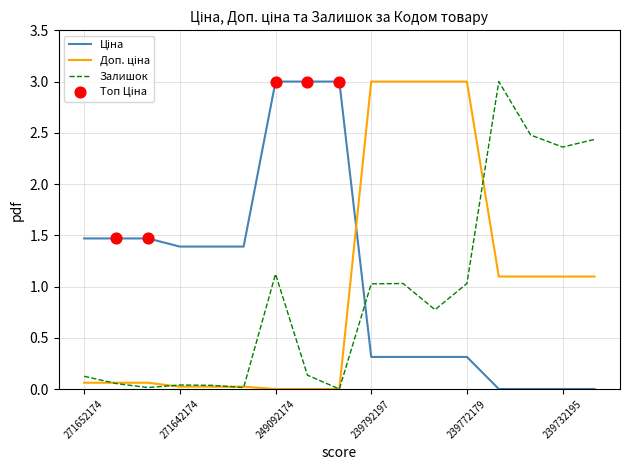

Is this an area chart (filled region under the line)?

No